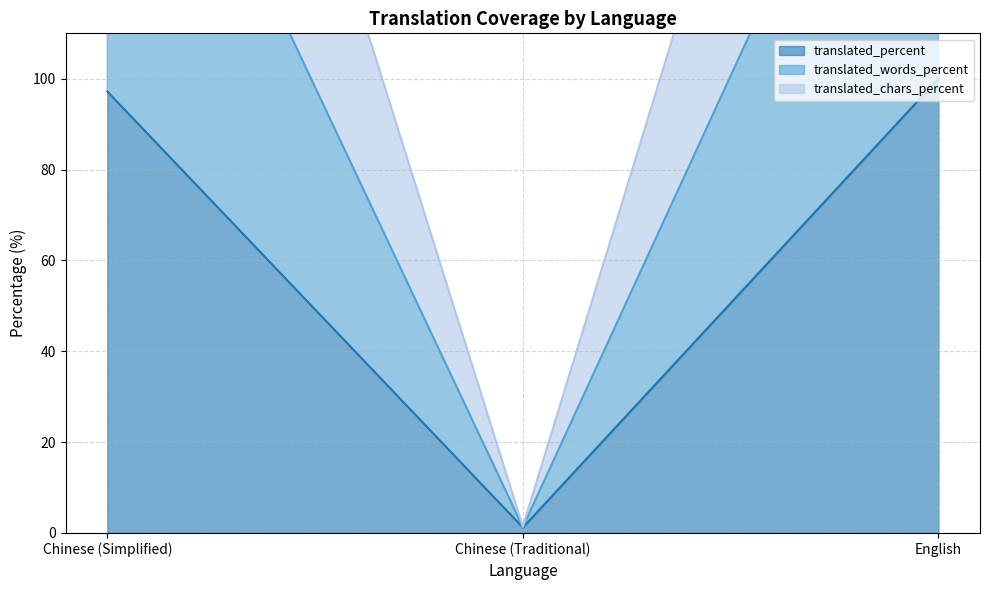

True or false: translated_chars_percent has a value of 195.0 at Chinese (Simplified).

True